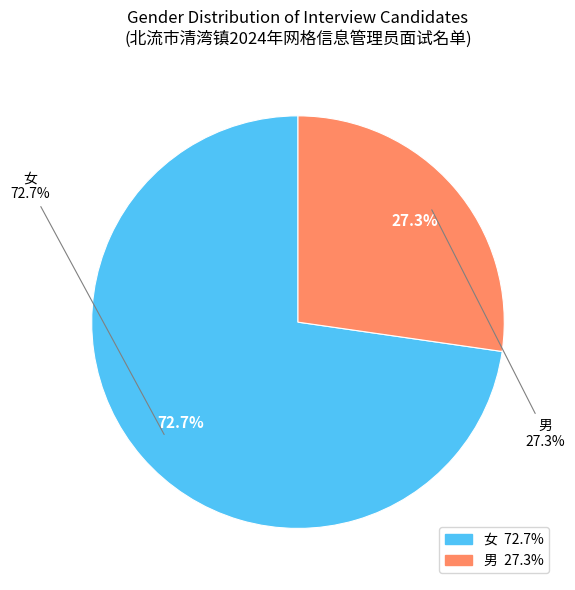

Is it true that 女 is 67% of the pie?

False